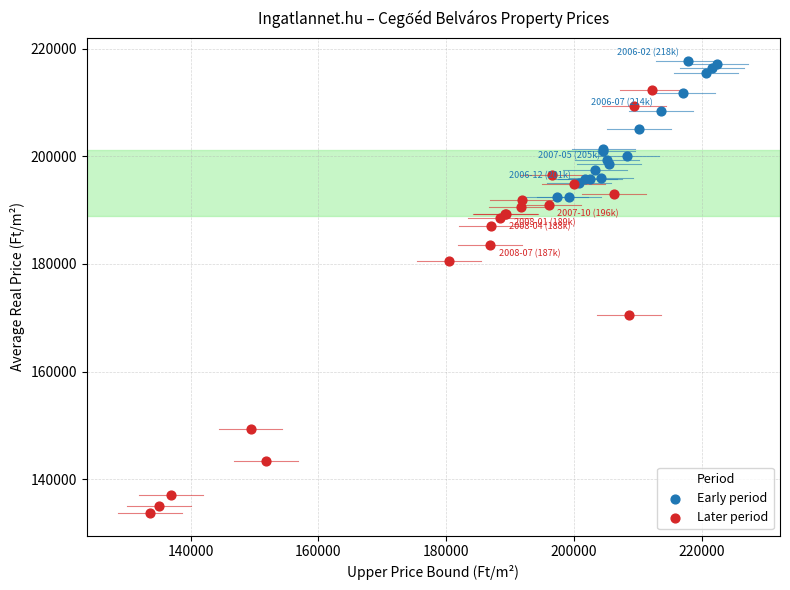

Which series has the largest Y range (max minus min)?

Later period